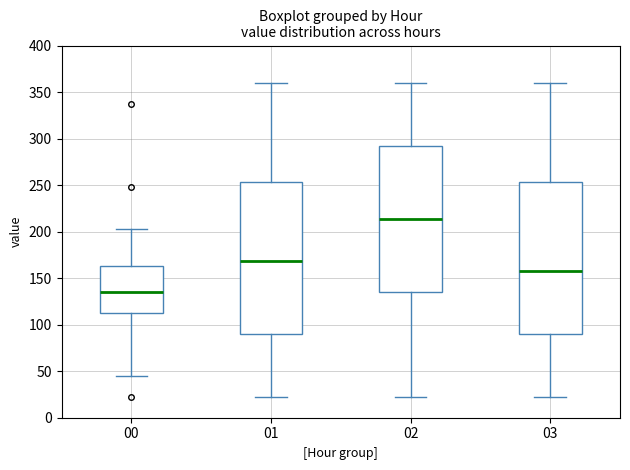

Which box has the highest median line?

02